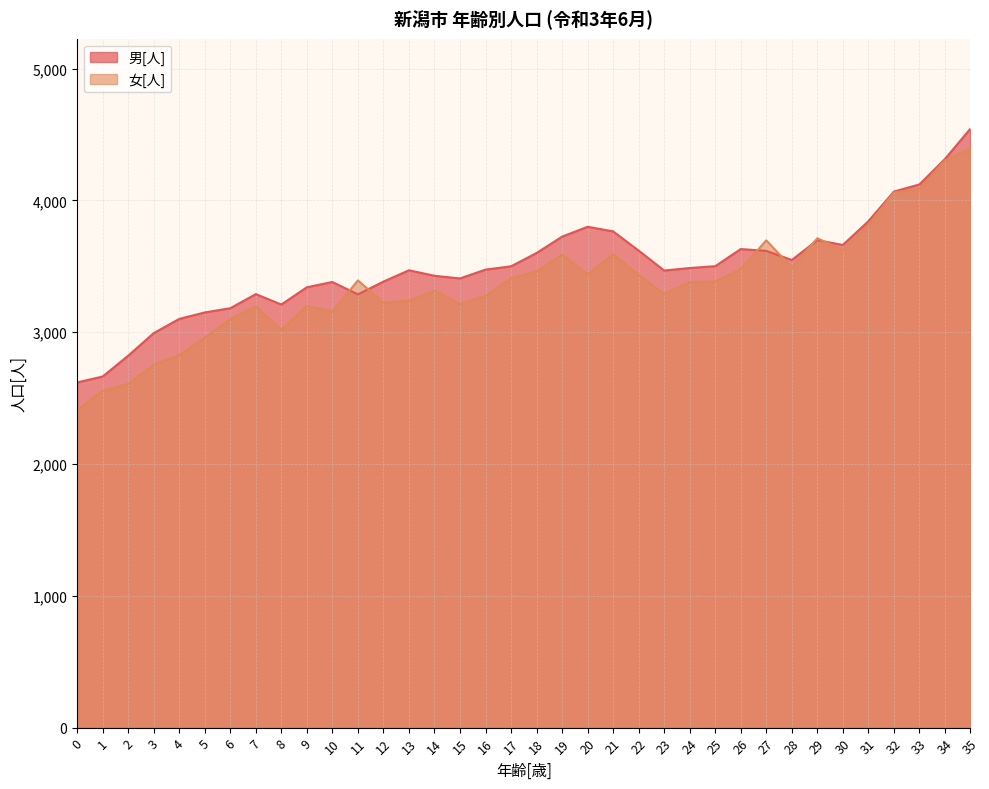

Where is the first local maximum for 女[人]?

7